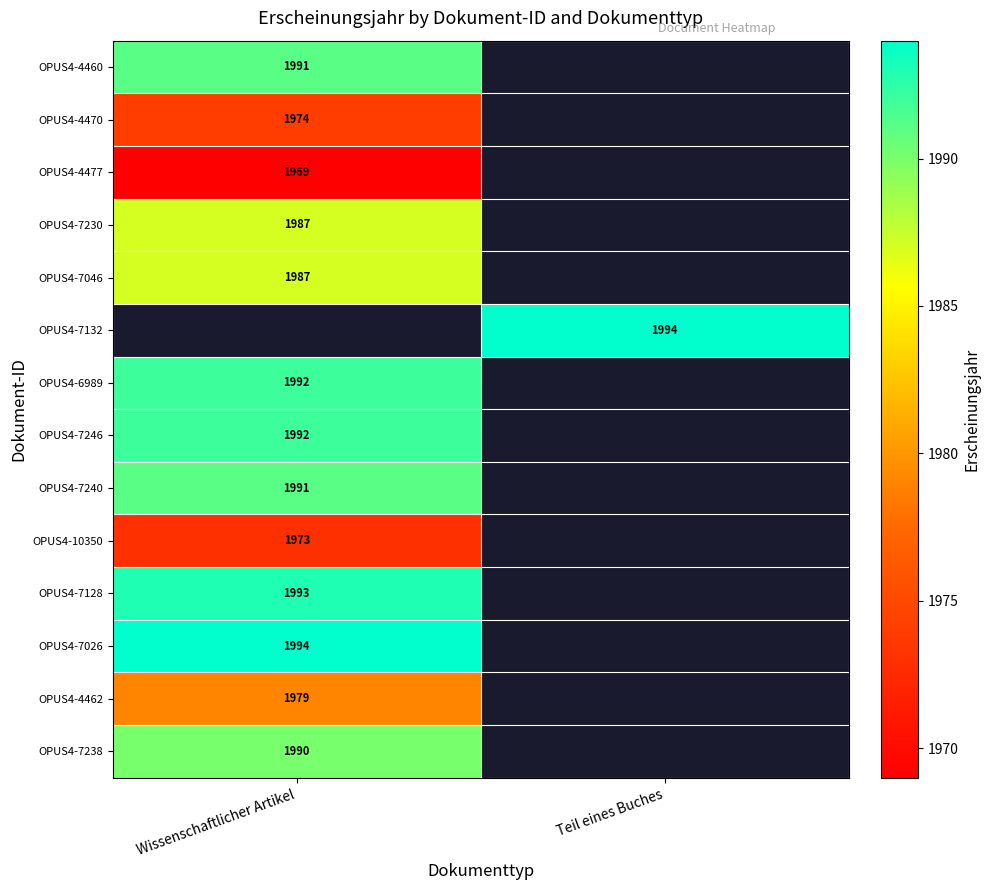

The OPUS4-6989 series shows 1992 at Wissenschaftlicher Artikel. True or false?

True